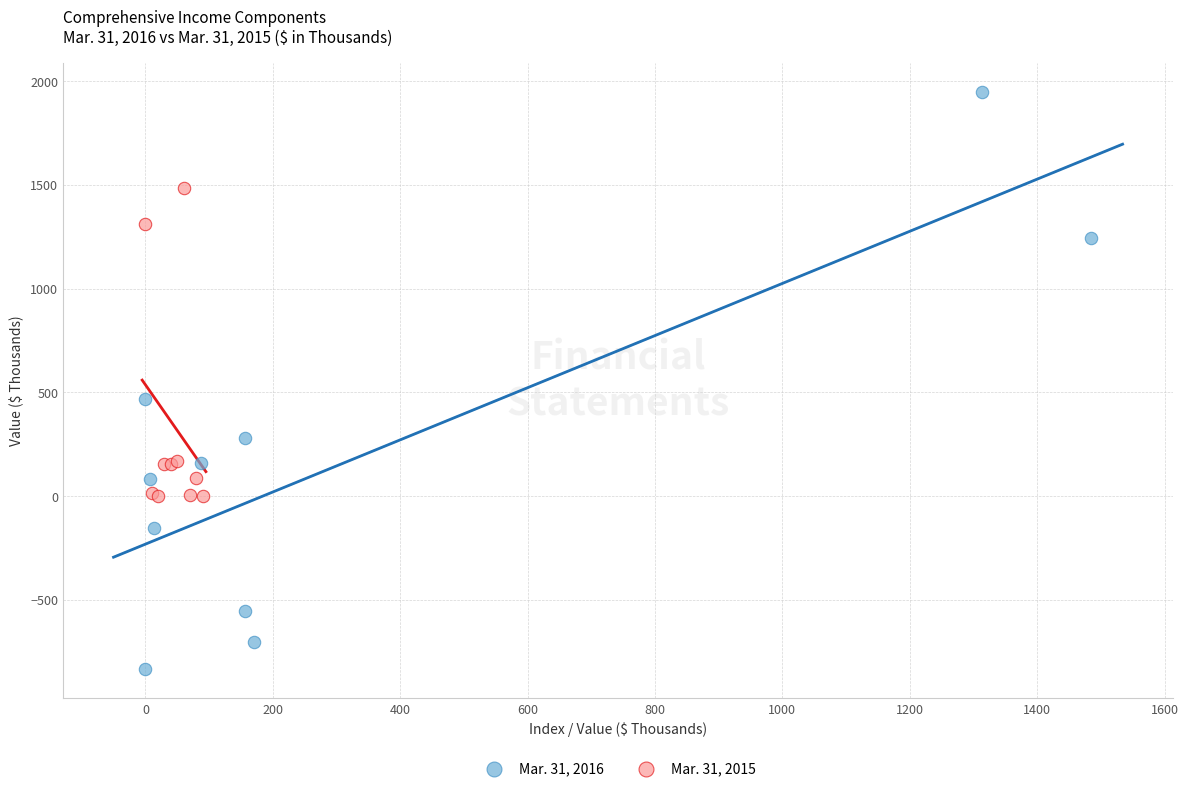

Which series contains the lowest Y value?

Mar. 31, 2016